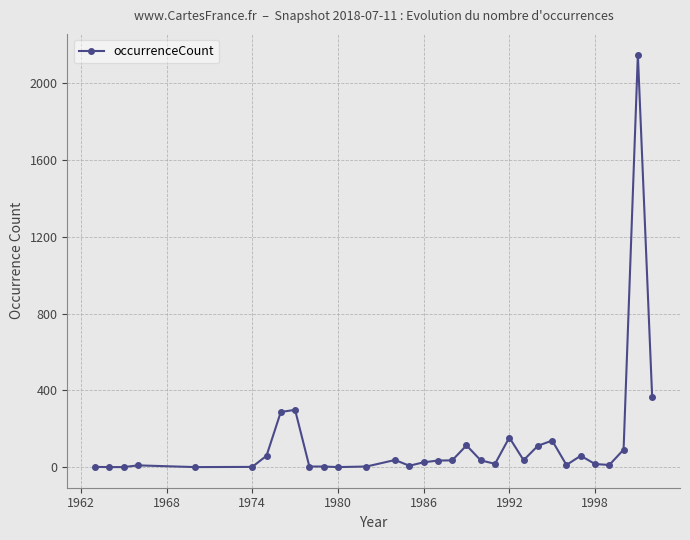

True or false: there are more than 1 points higher than both neighbors.

True